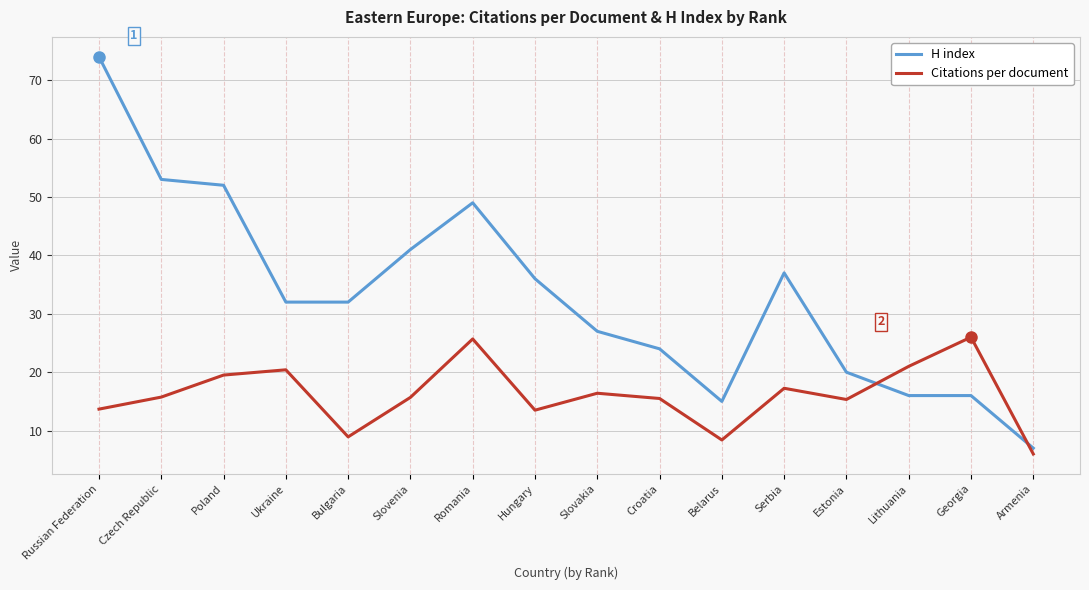

Is it true that H index equals 39.7 at Croatia?

False